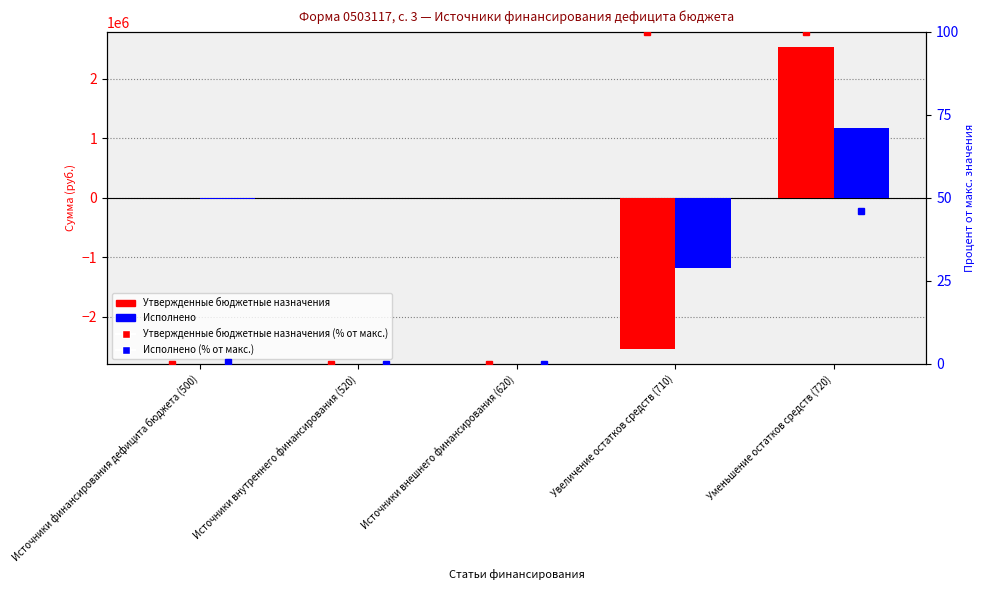

How many series are shown in this chart?

4